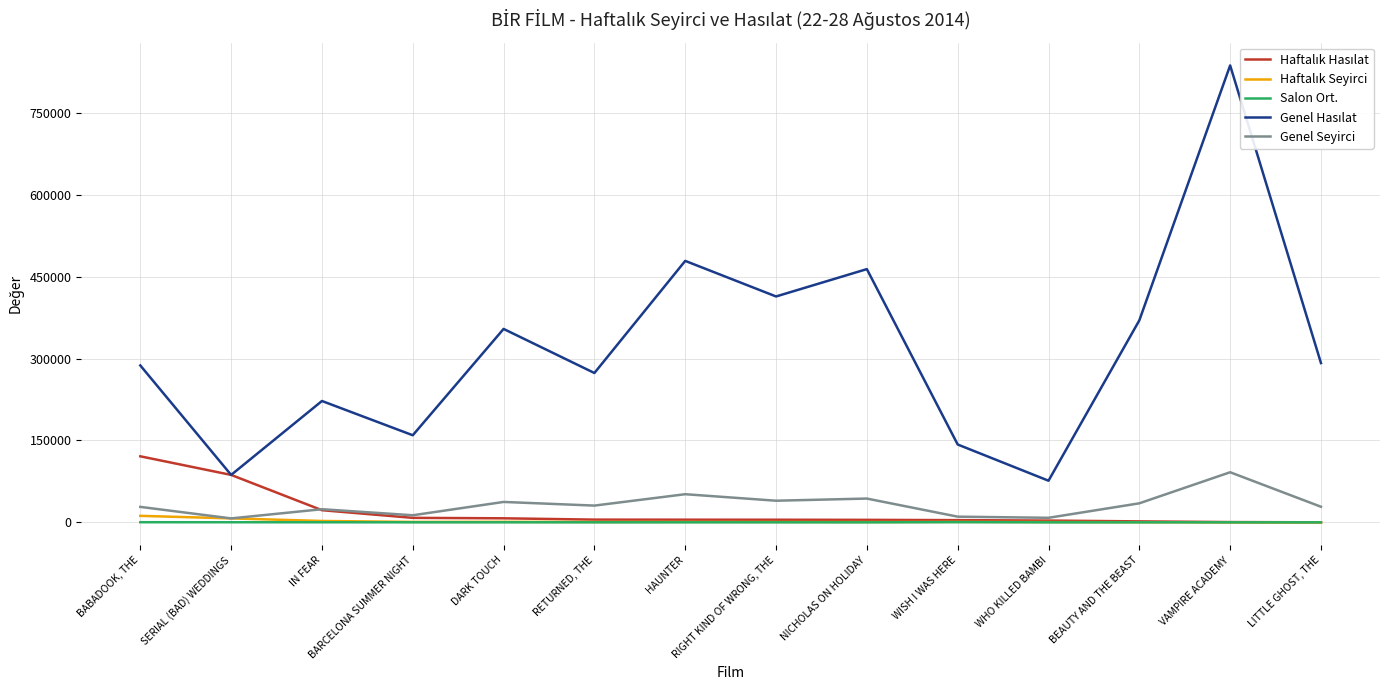

What is the difference between the second highest and second lowest values in the Genel Hasılat series?

391971.6